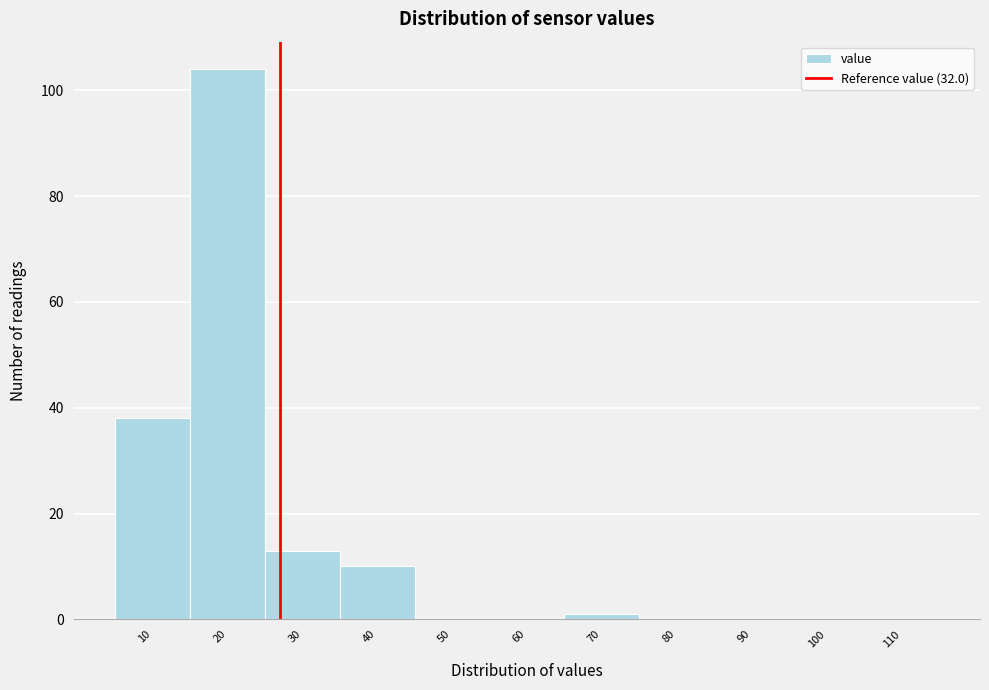

Reading left to right, what are all the values shown in this chart?

10=38	20=104	30=13	40=10	50=0	60=0	70=1	80=0	90=0	100=0	110=0